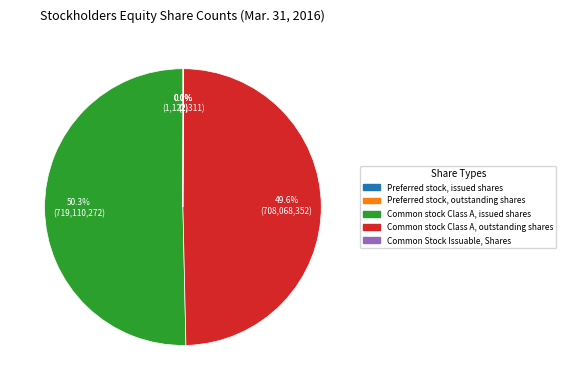

What is the total percentage of Common stock Class A, outstanding shares and Preferred stock, issued shares?

49.6%